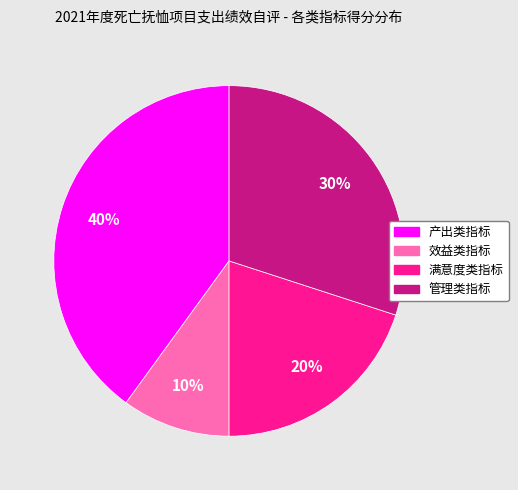

Is the sum of 管理类指标 and 效益类指标 greater than half?

No